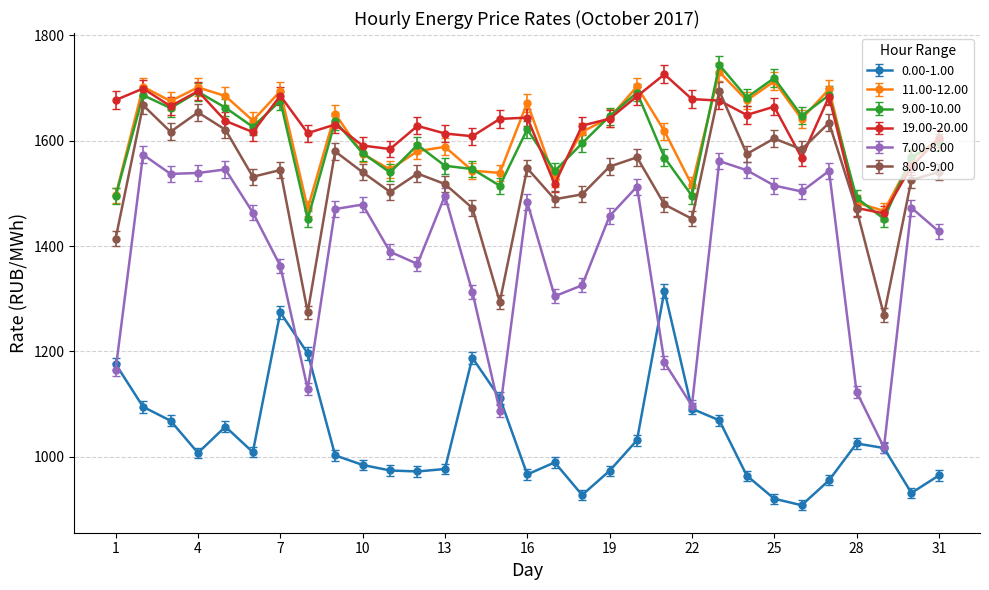

What is the value of the 0.00-1.00 point at the 17th from the left?

989.1